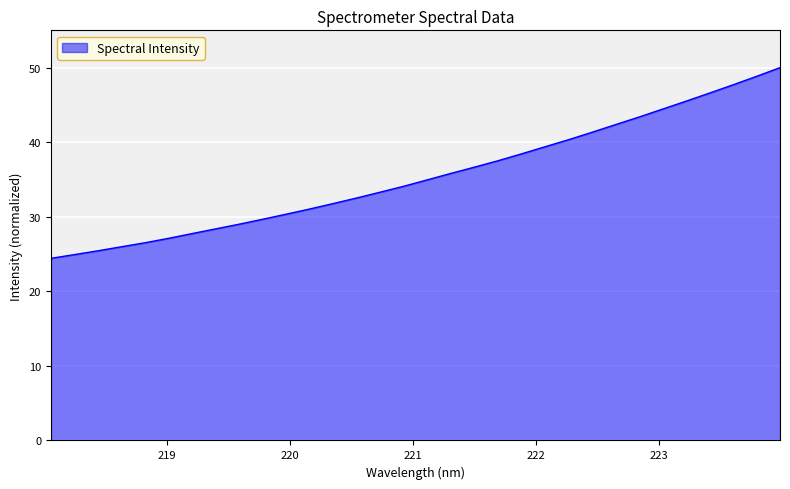

What is the smallest value displayed?

24.4